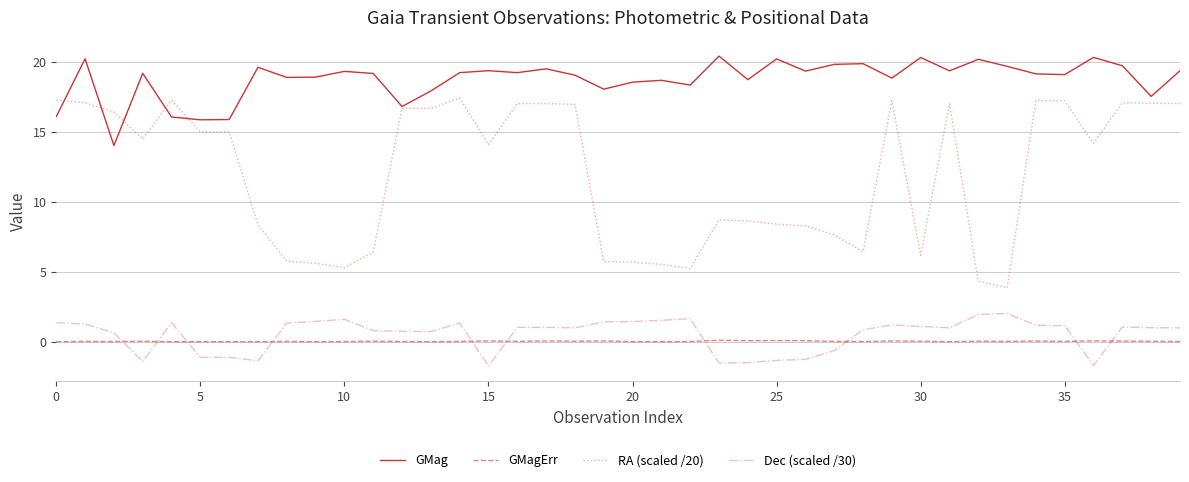

Which series has the largest total across all categories?

GMag